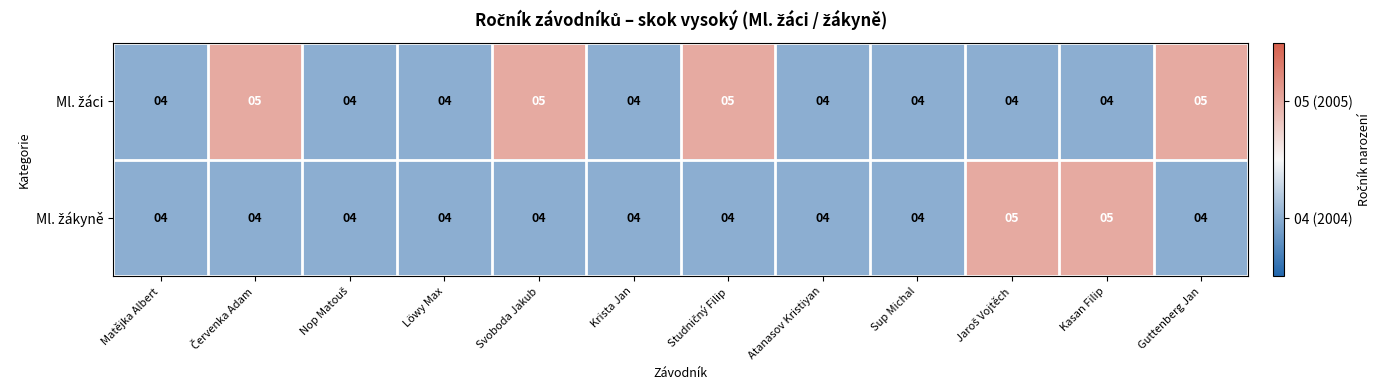

What is the maximum value shown in the chart?

5